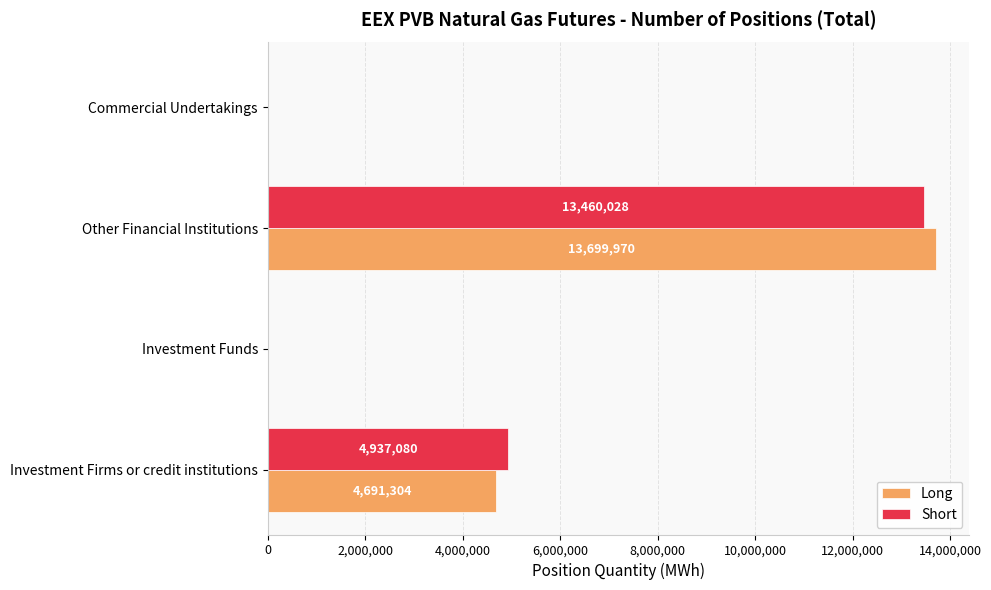

True or false: Short has a value of 9162066 at Investment Funds.

False